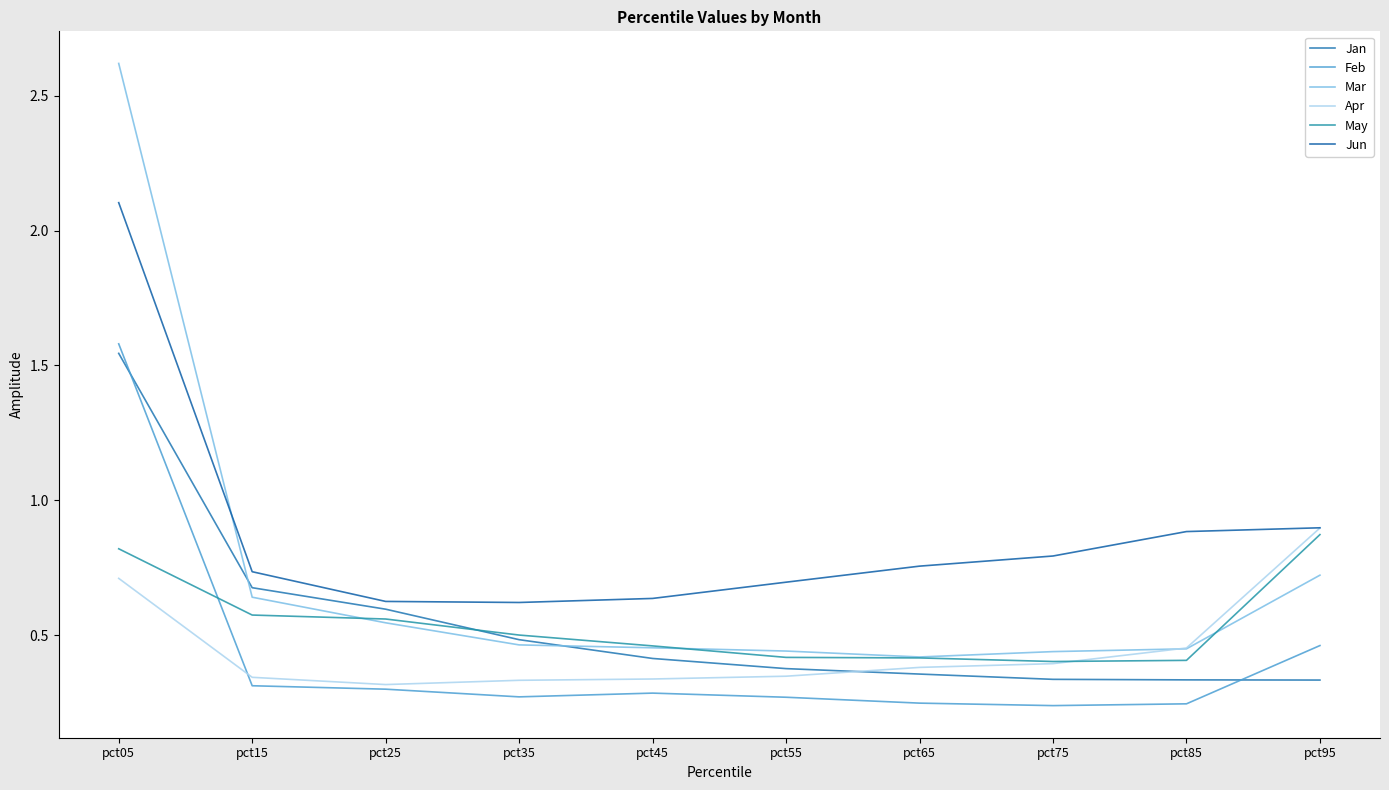

Which series has the largest total across all categories?

Jun